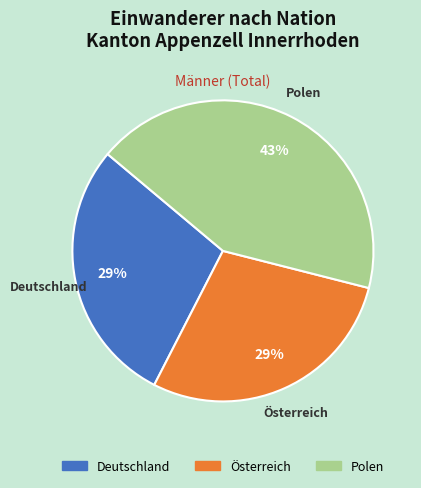

What is the ratio of the value at Deutschland to the value at Österreich?

1.0